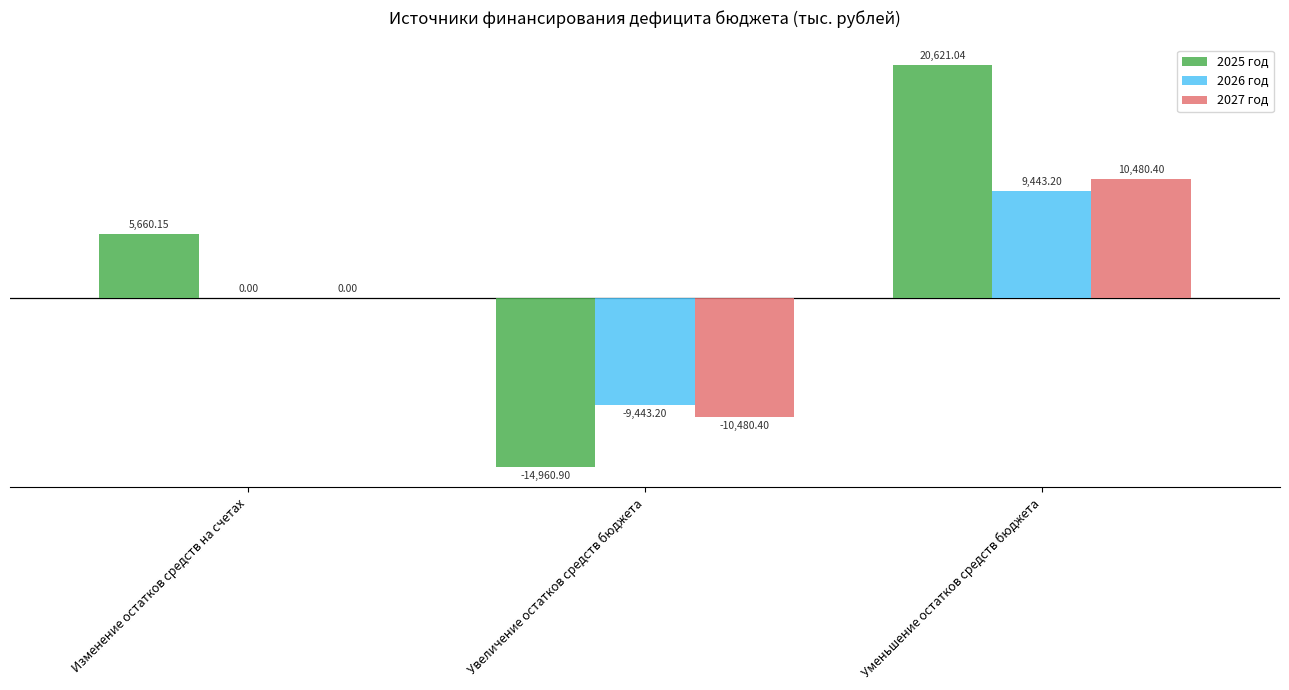

Between Увеличение остатков средств бюджета and Уменьшение остатков средств бюджета, which series saw the biggest shift?

2025 год